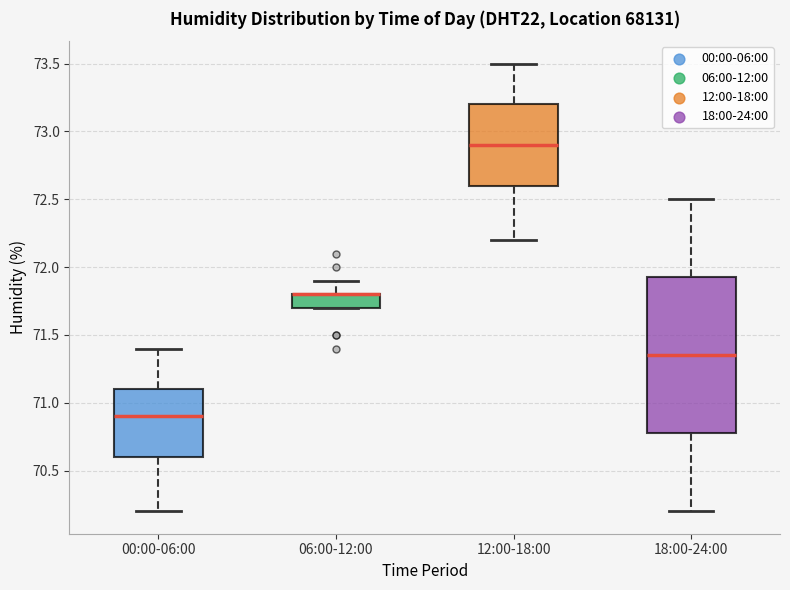

Where is the lower edge of the box for 06:00-12:00 on the y-axis? The values are not printed on the chart, so give them approximately, as read against the axis.

71.70